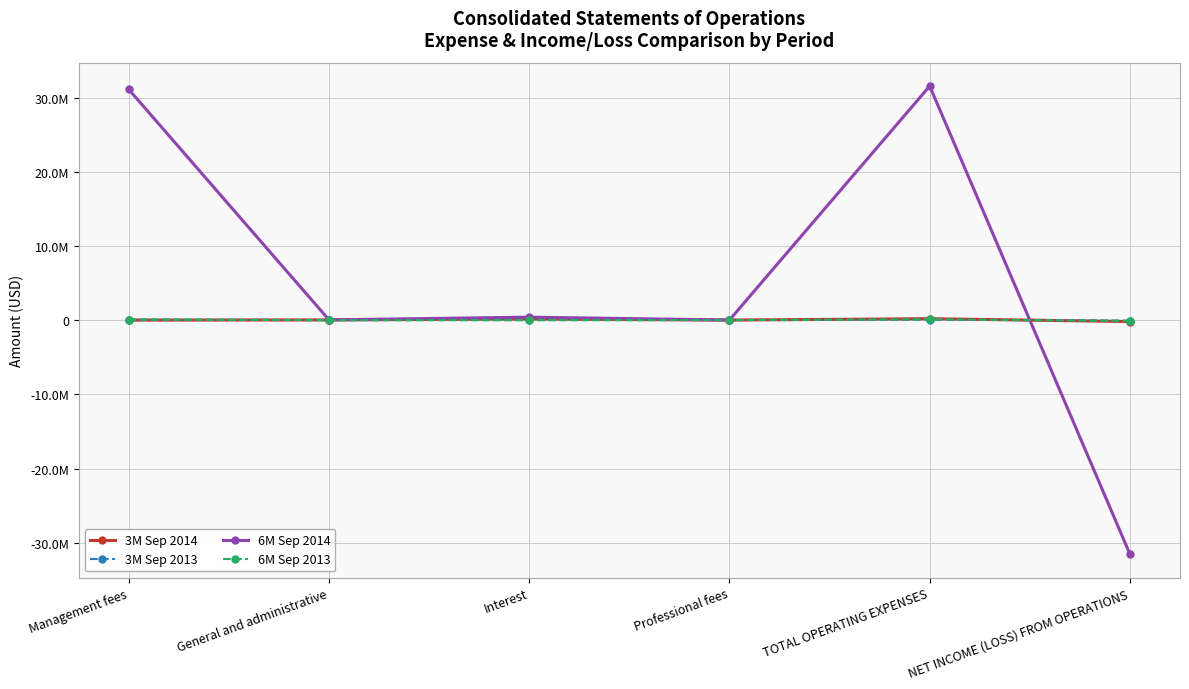

What is the value of the 3M Sep 2014 point at the 1st from the left?

2930